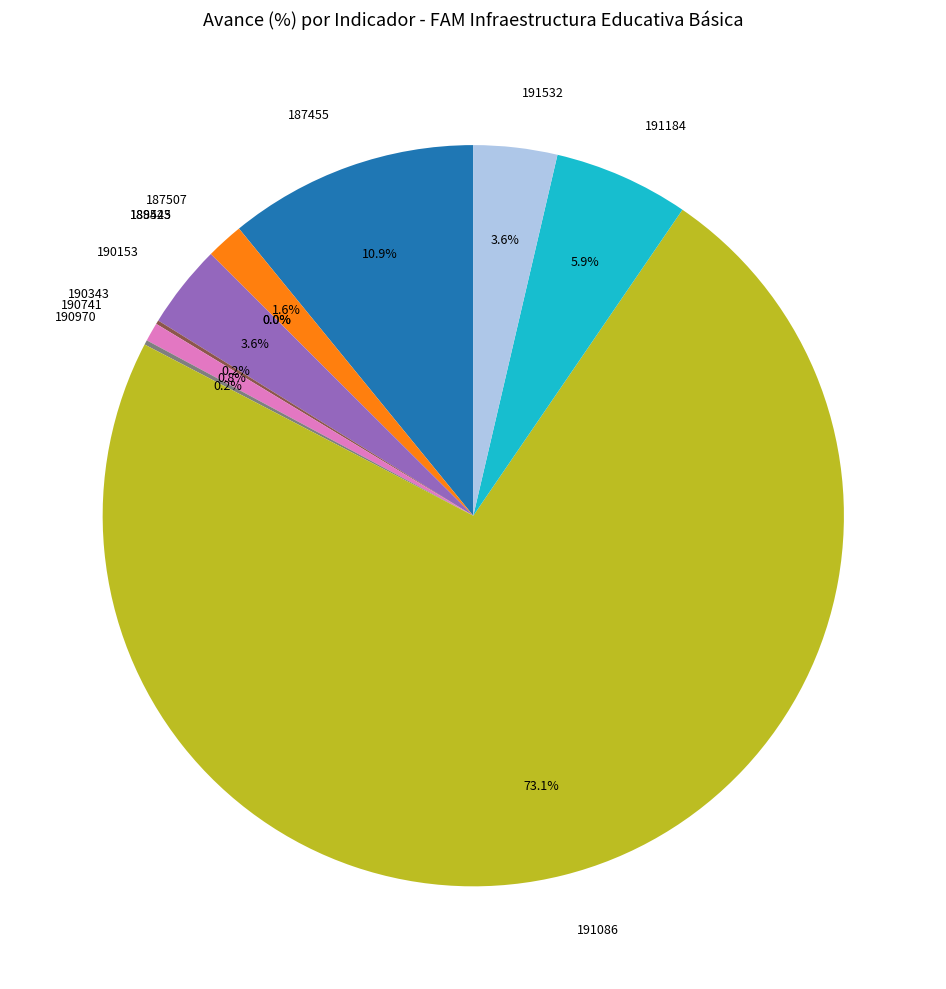

Combined, what portion of the pie is 191532 and 187507?

5.3%